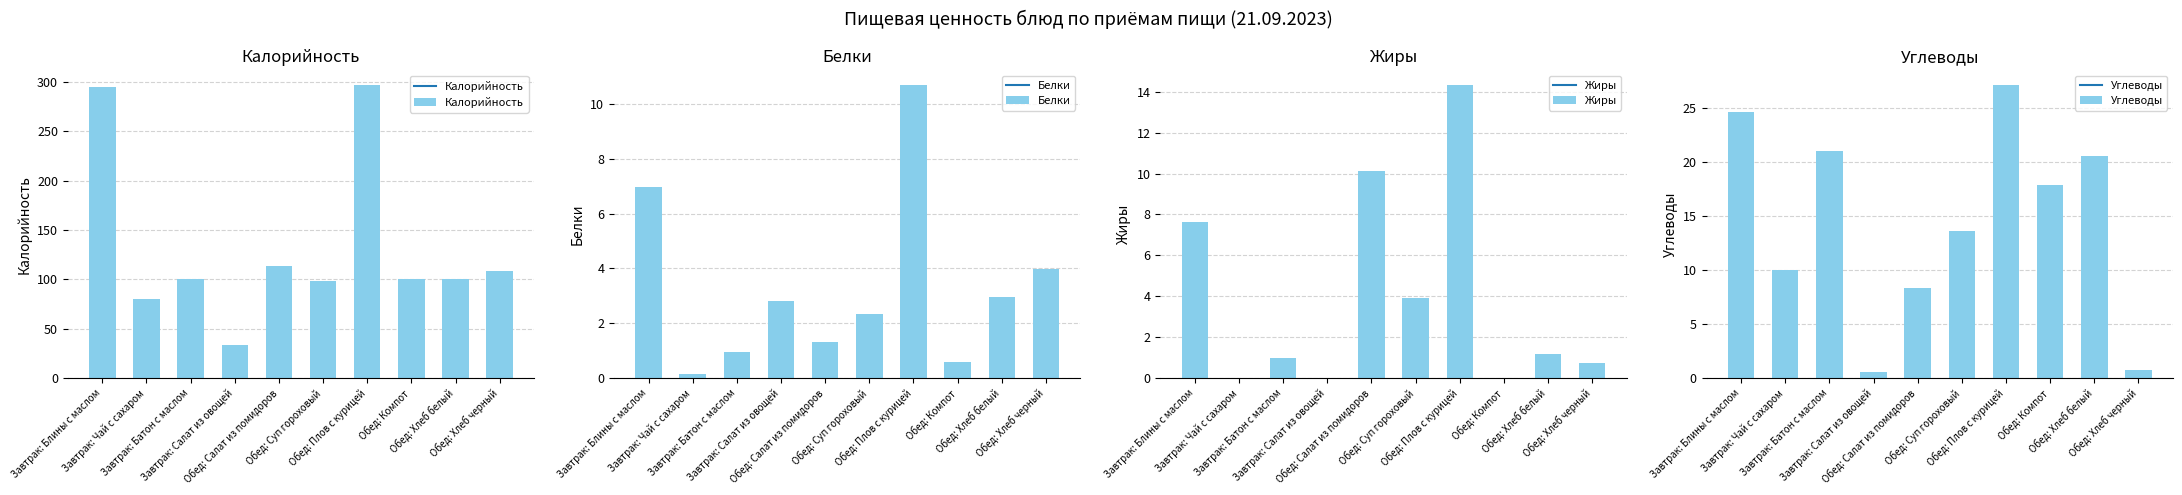

Reading left to right, what are all the values shown in this chart?

Калорийность: 295.0	80.0	100.0	33.0	113.9	98.8	296.9	100.0	100.0	108.0
Белки: 7.0	0.1	1.0	2.8	1.3	2.3	10.7	0.6	3.0	4.0
Жиры: 7.7	0.0	1.0	0.0	10.1	3.9	14.3	0.0	1.2	0.7
Углеводы: 24.7	10.0	21.0	0.6	8.3	13.6	27.1	17.9	20.6	0.7